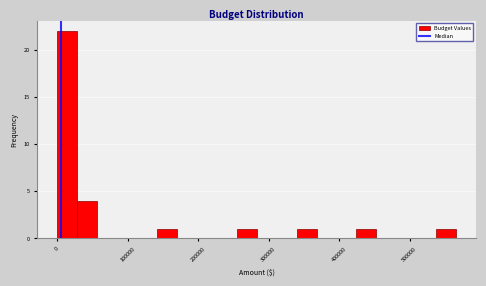

Read against the x-axis, roughly where is the centre of the tallest bar?

10000